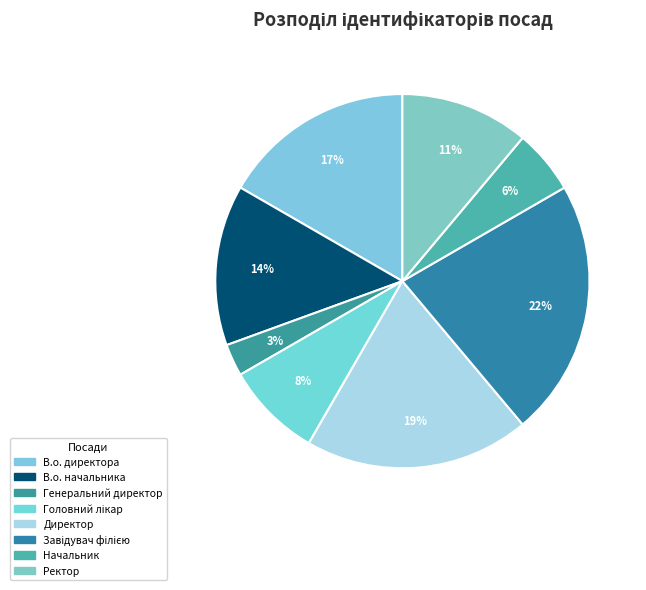

Does В.о. директора account for over 50% of the chart?

No